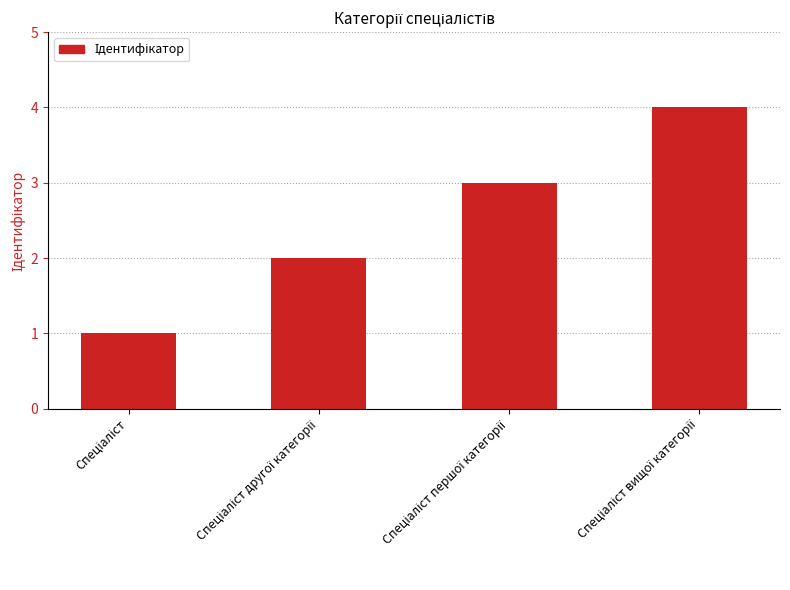

What is the greatest value displayed?

4